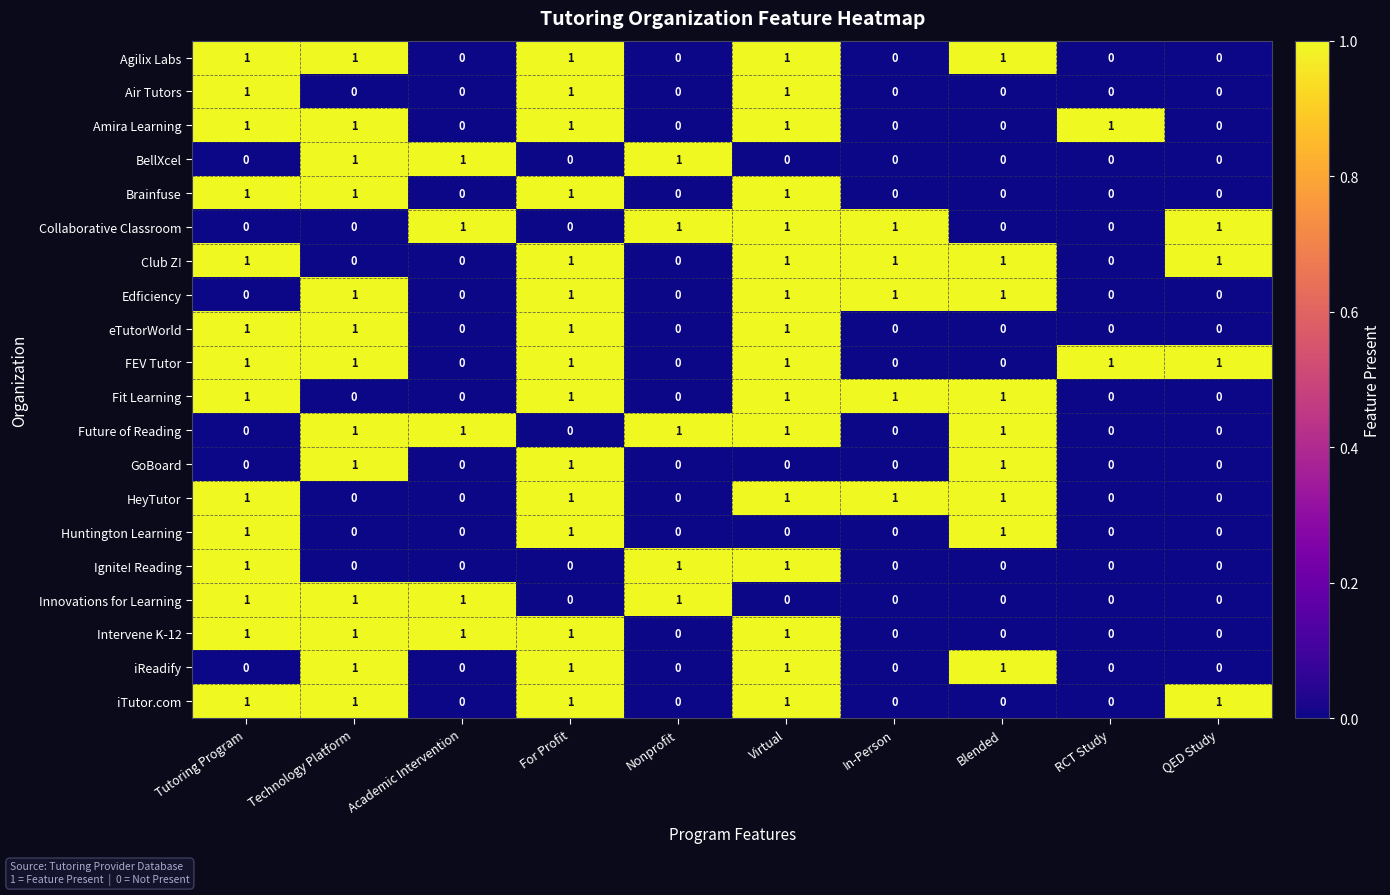

Count the Collaborative Classroom values in the range 0 to 1.

10